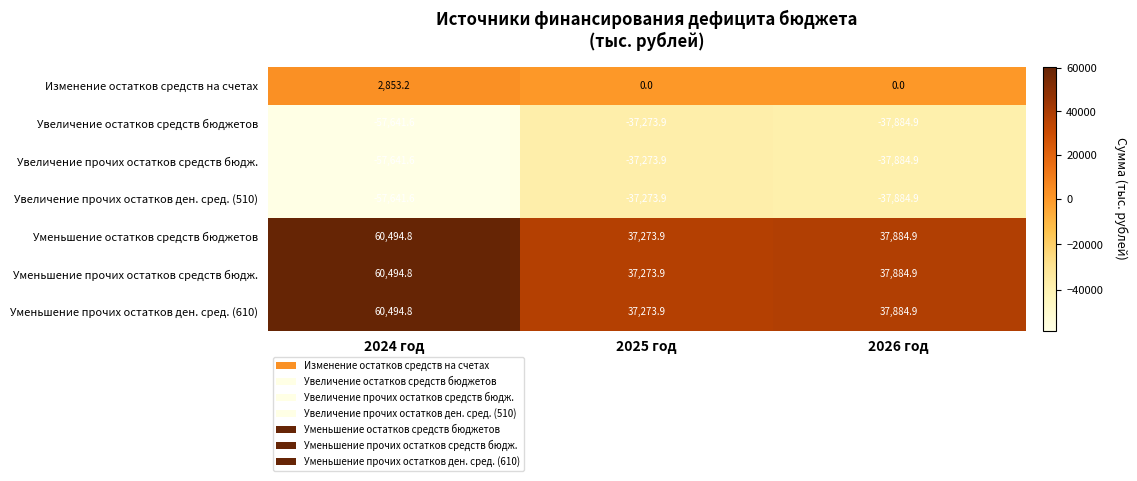

What is the spread (max minus min) of values at 2026 год?

75769.8